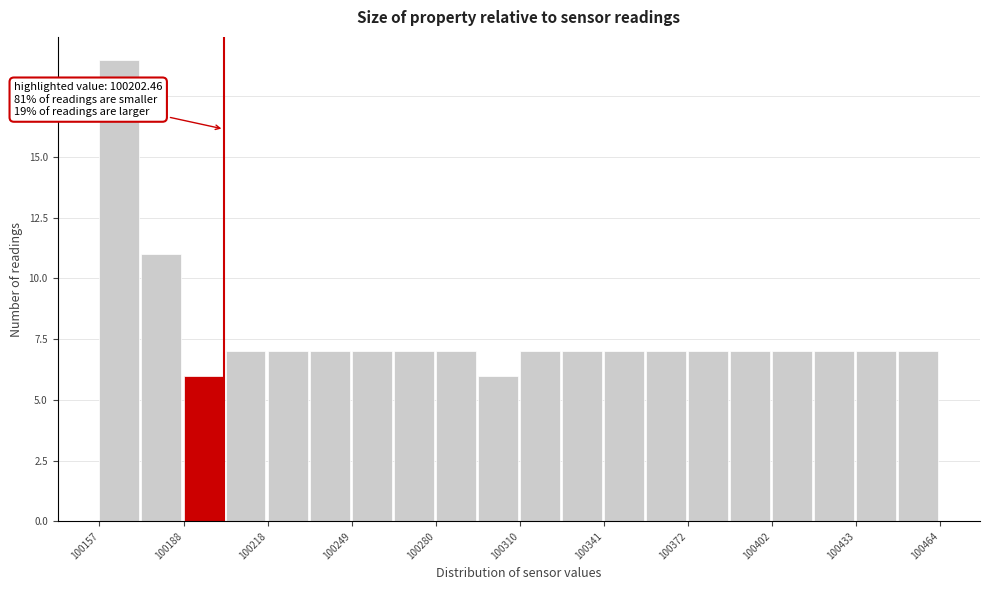

Read against the x-axis, roughly where is the centre of the tallest bar?

100165